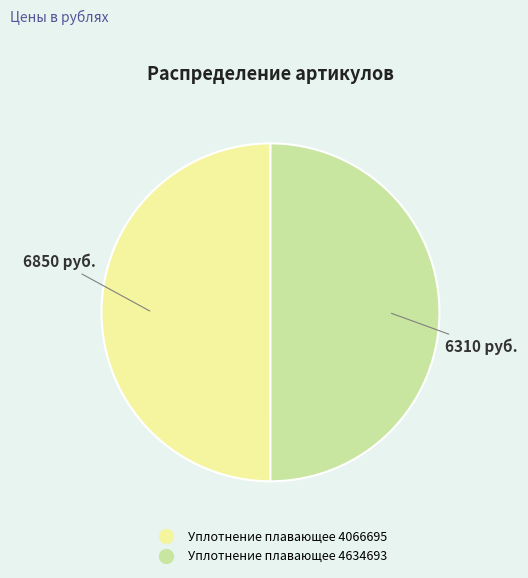

Approximately how many times larger is the value at Уплотнение плавающее 4066695 compared to Уплотнение плавающее 4634693?

1.0